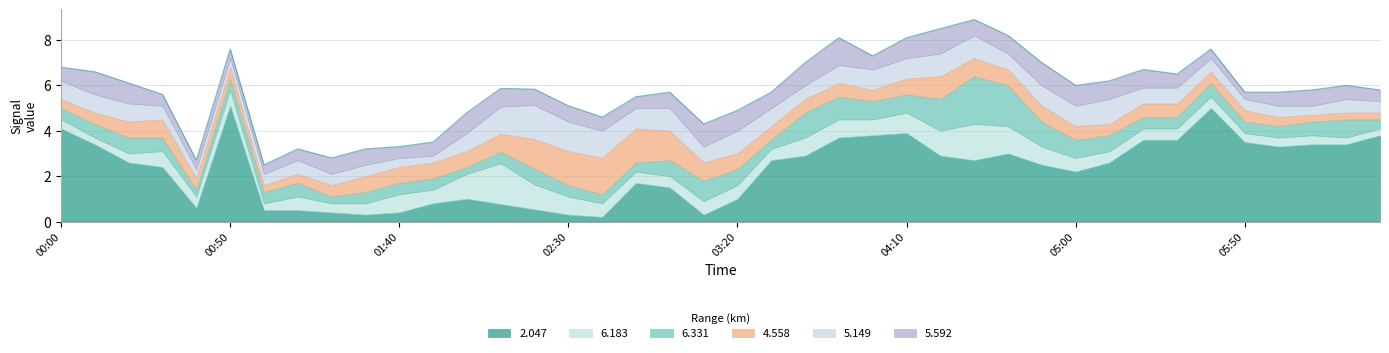

At how many categories does at least one series exceed 4?

3